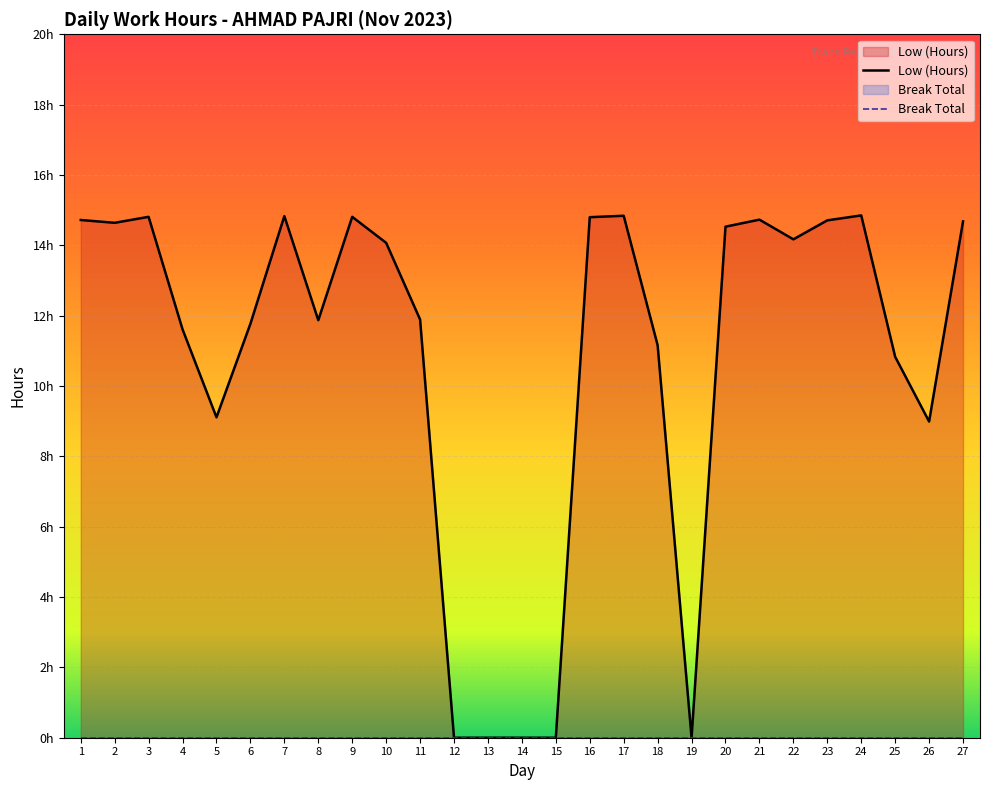

Which has a higher value, 23 or 3?

3